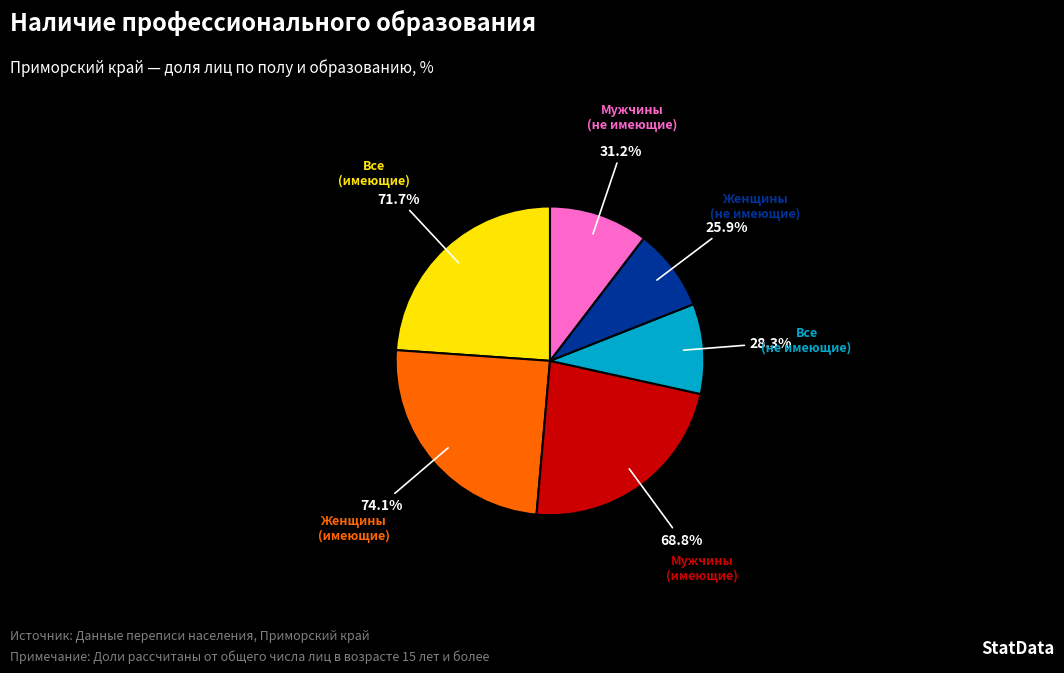

Rank the series at Все респонденты from highest to lowest value.

имеющие профессиональное образование, не имеющие профессионального образования